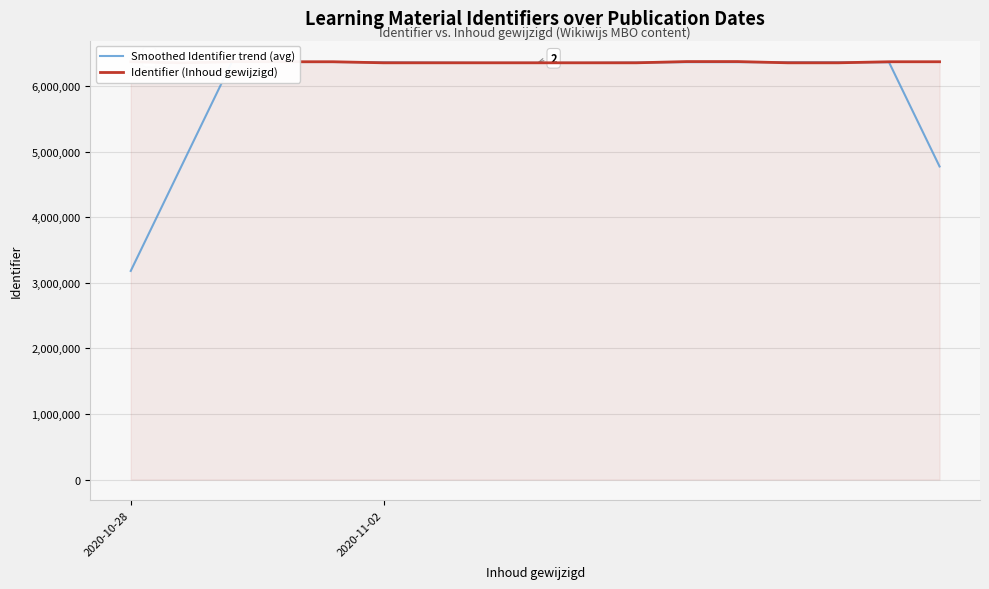

Which series has the largest range (max minus min)?

Smoothed Identifier trend (avg)